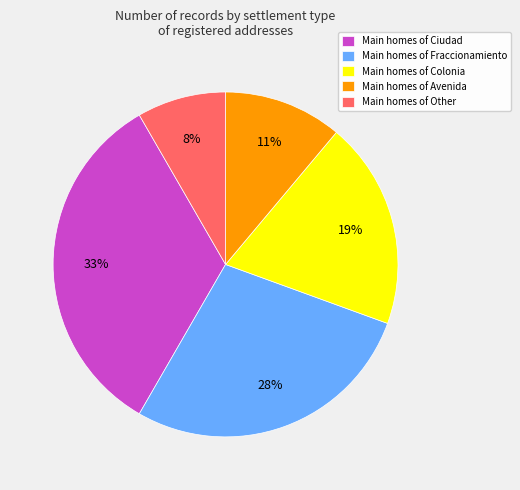

To the nearest percent, what percentage of the pie is Main homes of Colonia?

19%